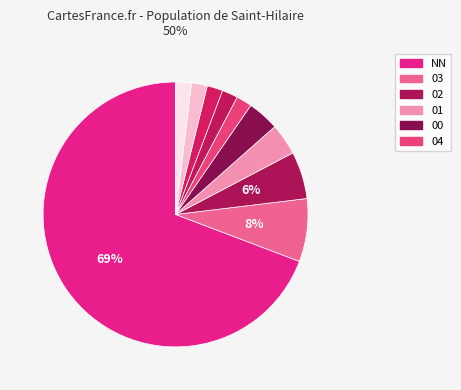

How many slices are in this pie chart?

10